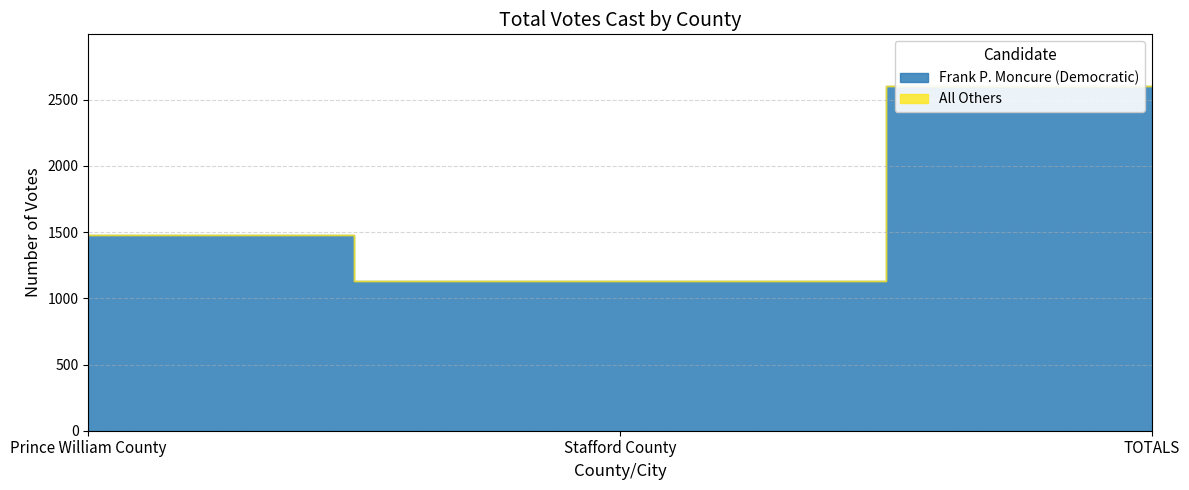

What is the label of the 1st point from the right?

TOTALS